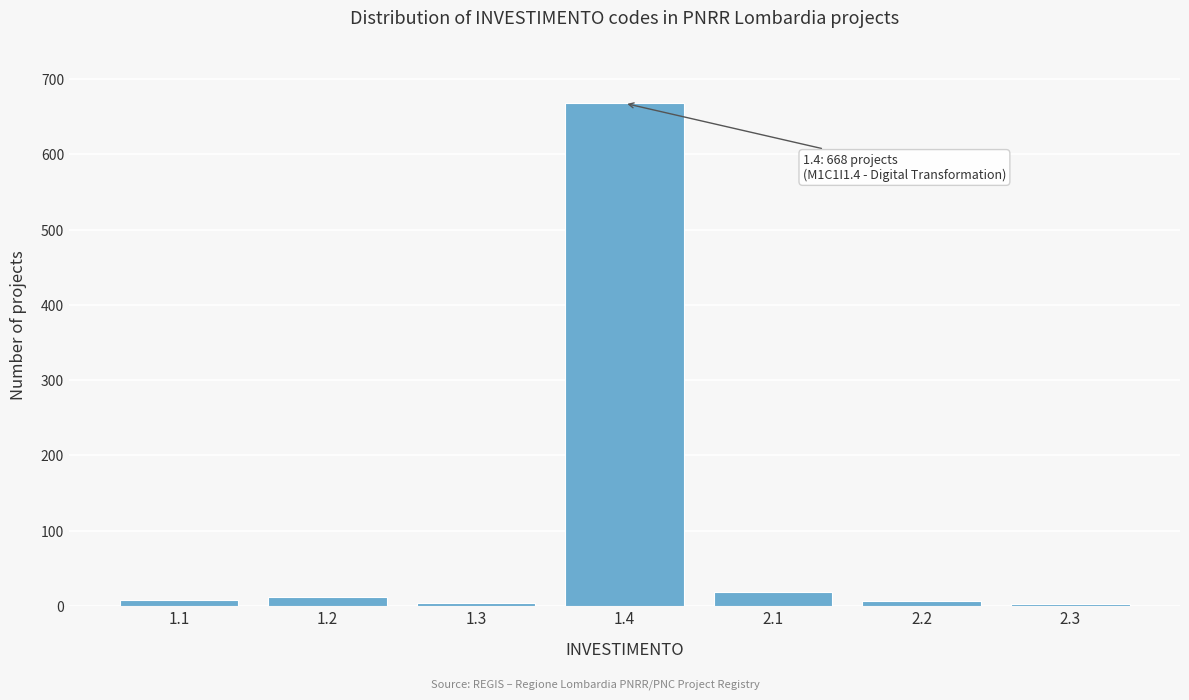

What is the sum of all values?

718